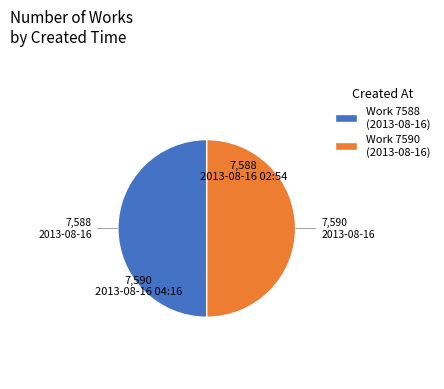

Combined, do Work 7590 (2013-08-16) and Work 7588 (2013-08-16) account for over 50%?

Yes